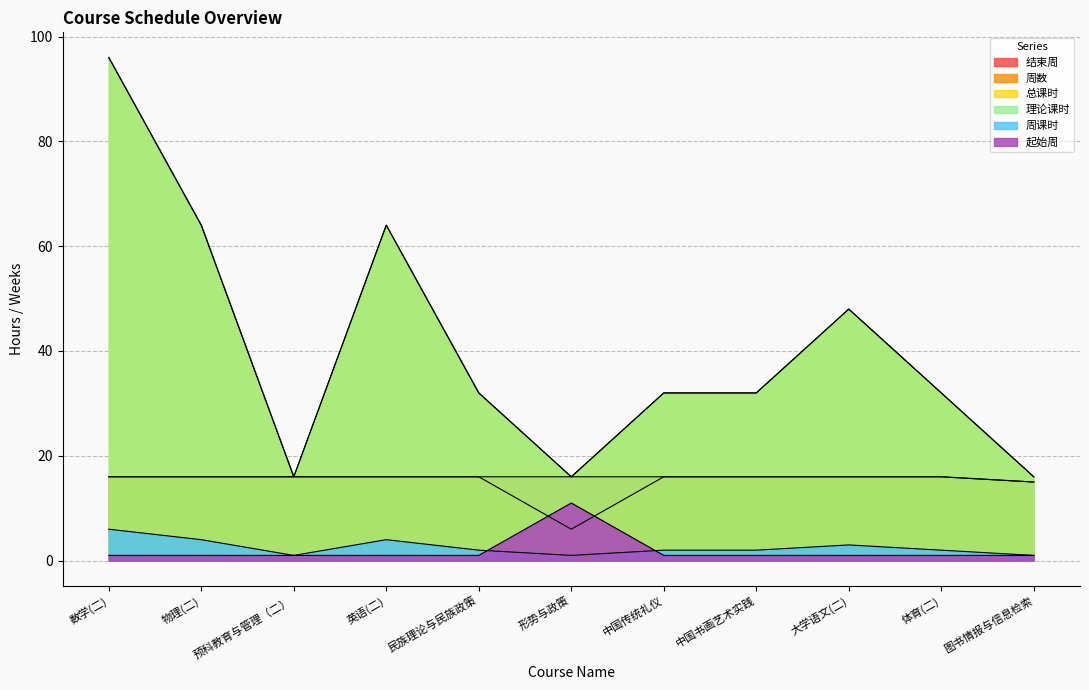

The value of 周数 at 英语(二) is 9. True or false?

False